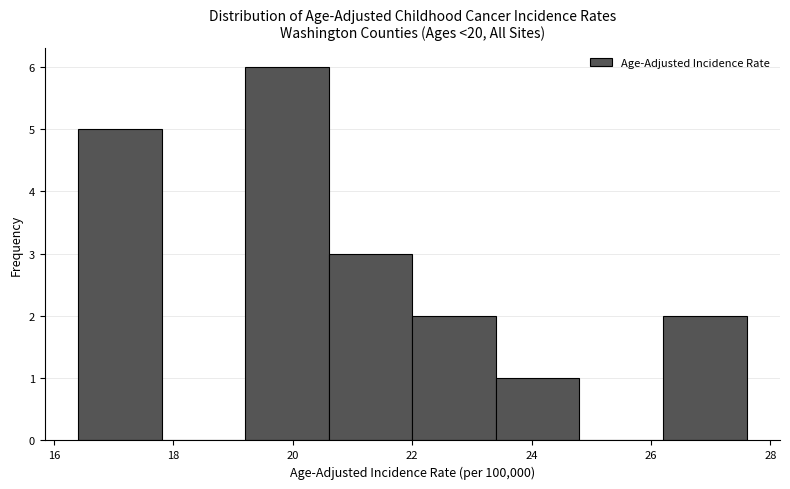

Which range on the x-axis has the tallest bar?

19.2 to 20.6